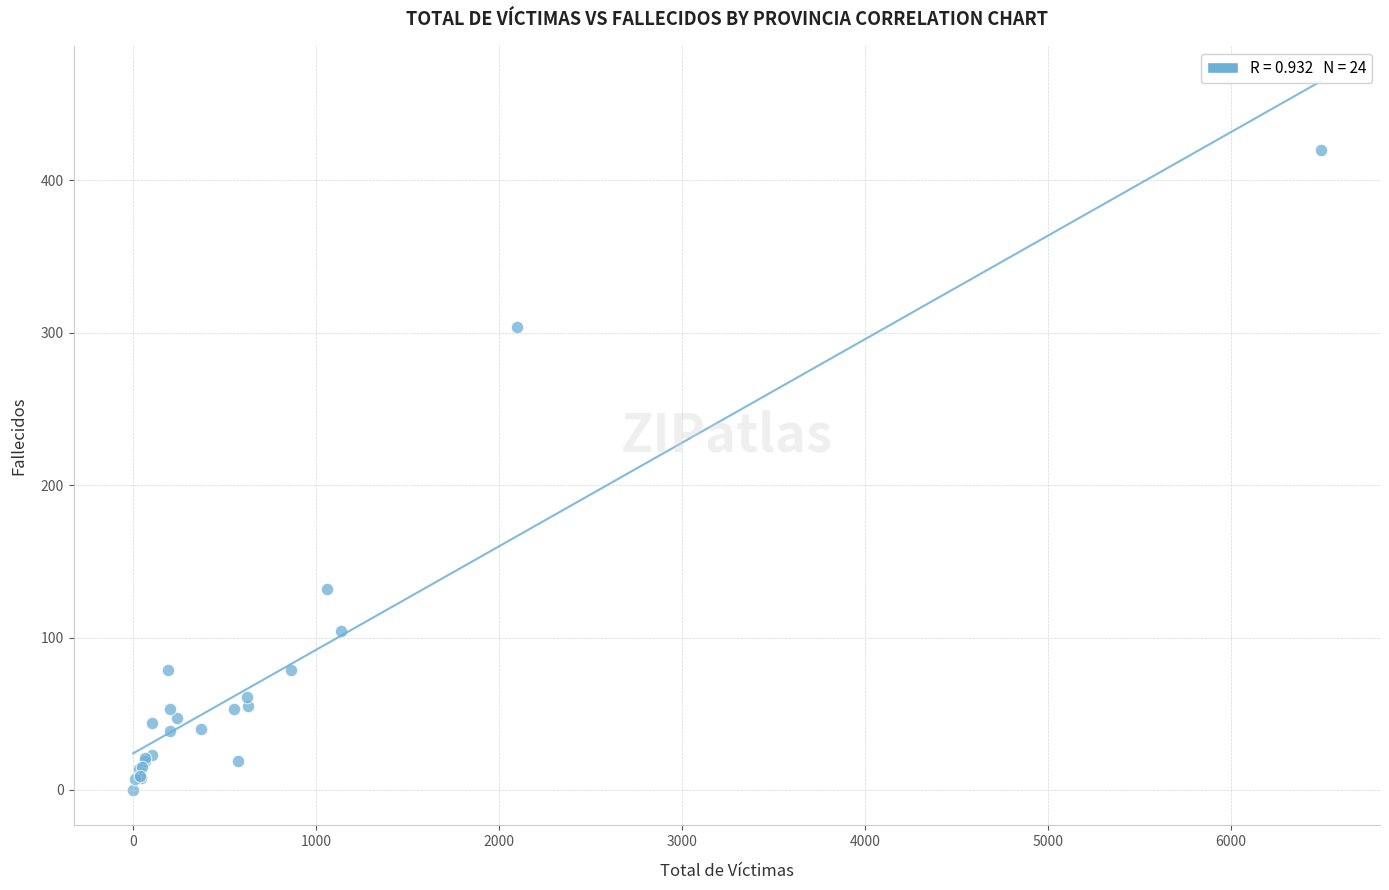

What Y value in the scatter plot is closest to 210?

132